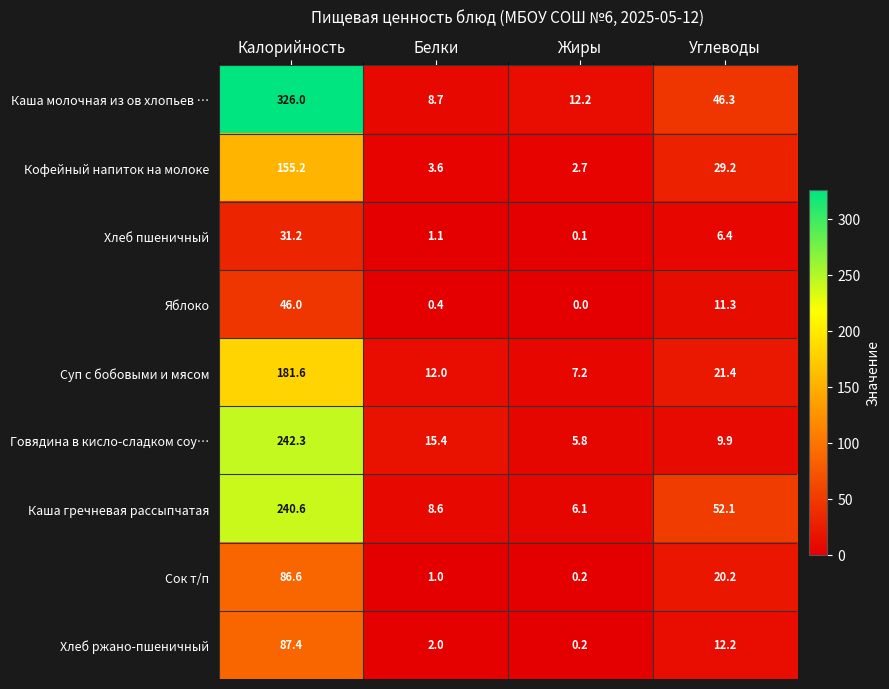

True or false: Каша молочная из ов хлопьев … has a value of 326.0 at Калорийность.

True